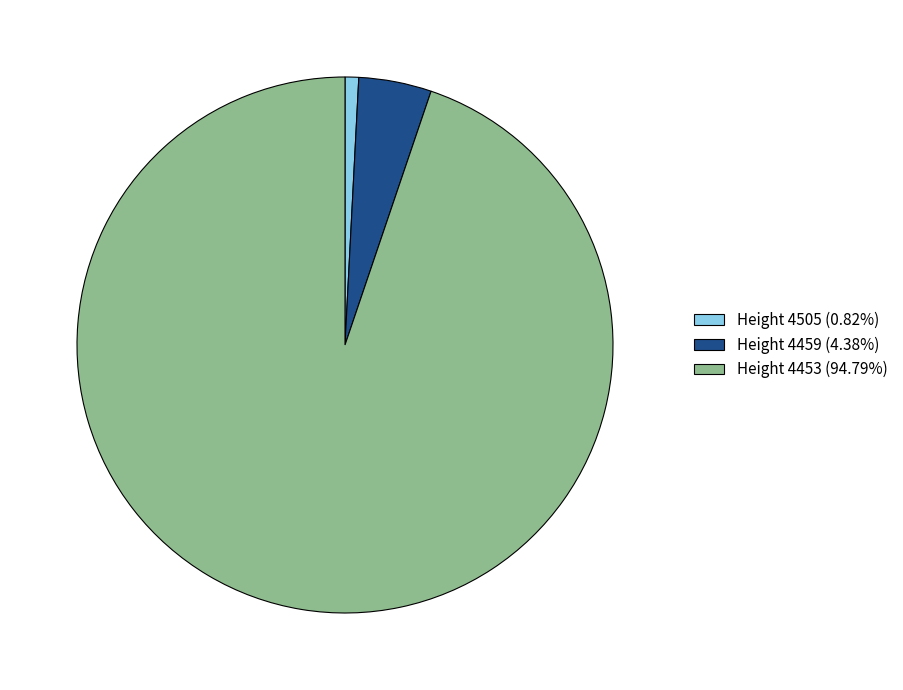

Is there any slice that represents more than half of the pie?

Yes